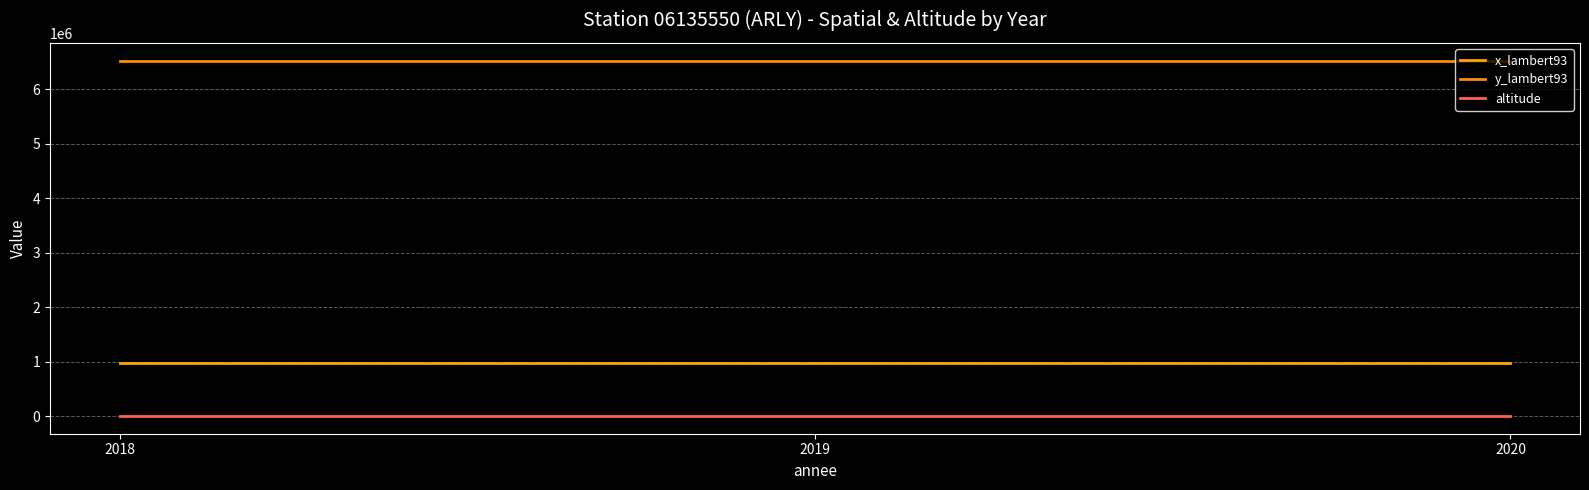

Which series changed the most between 2020 and 2018?

x_lambert93